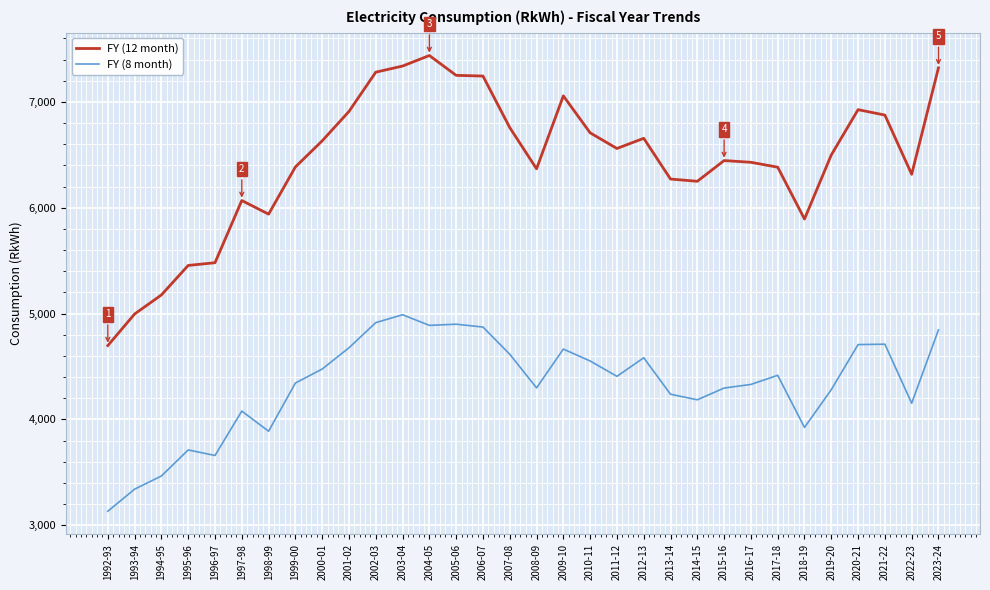

Count the number of data series in this chart.

2